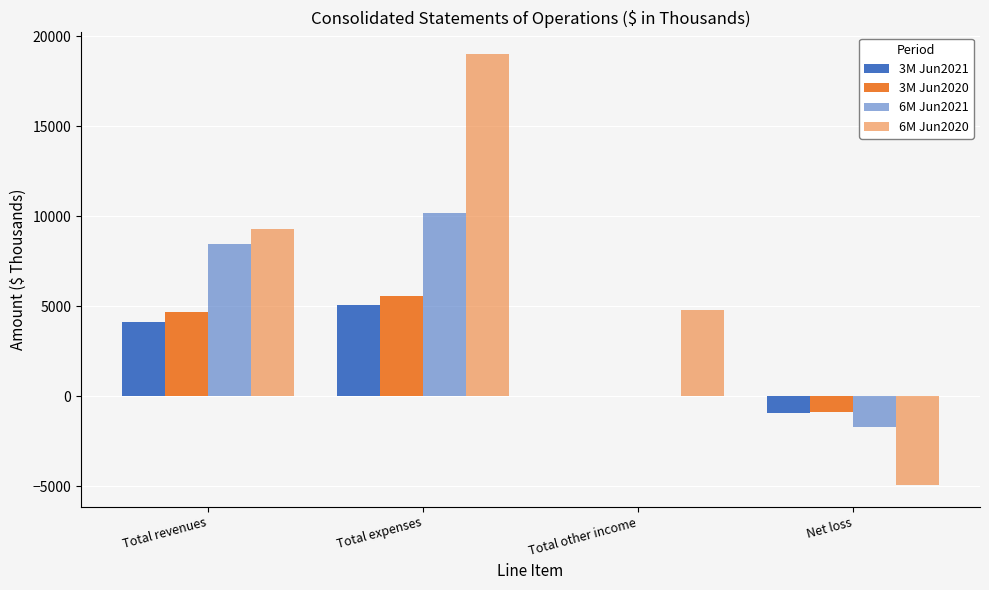

Count the number of categories in the chart.

4